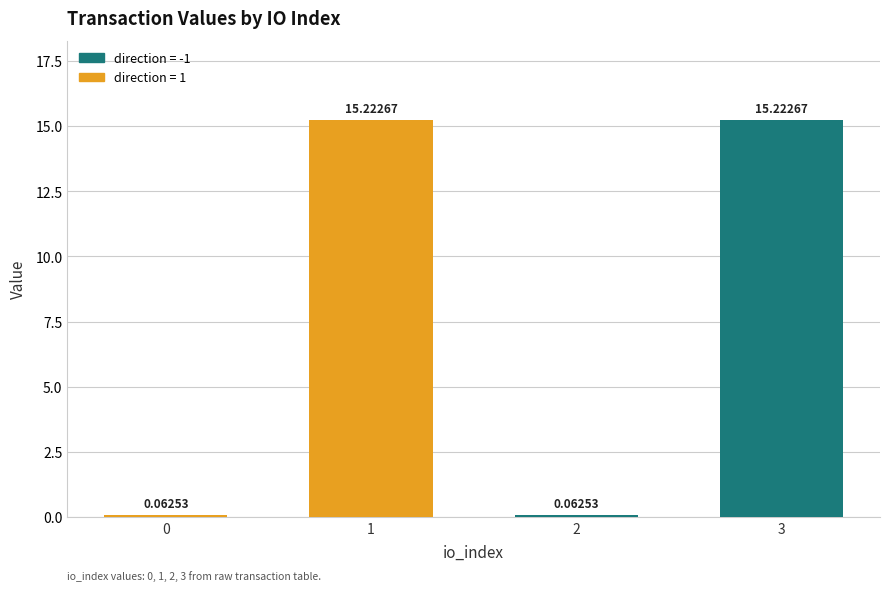

How many bars are there in total?

4